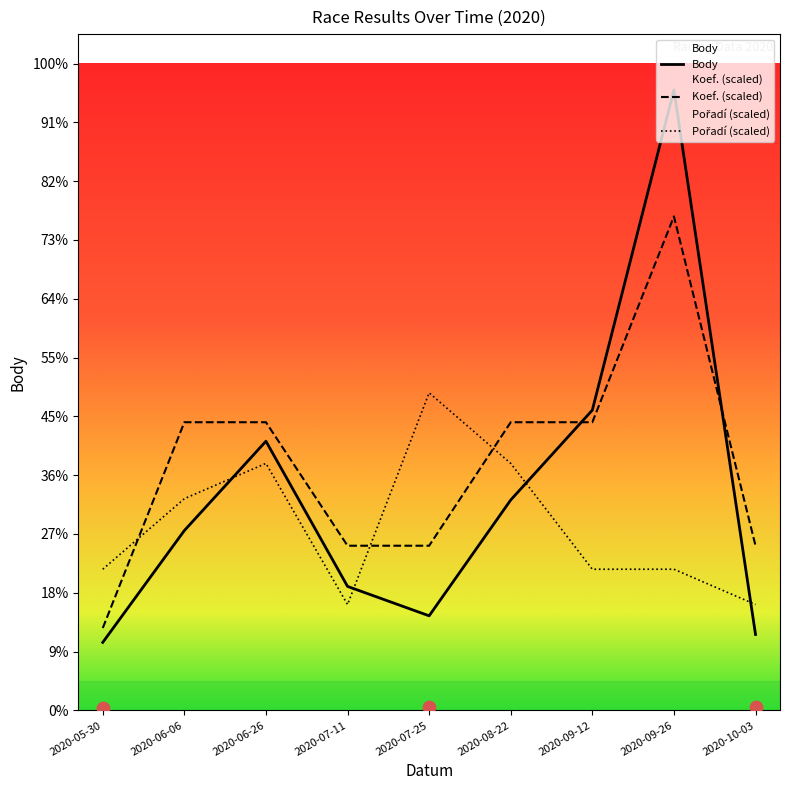

Is the value of Koef. at 2020-09-26 greater than the value of Body at 2020-06-06?

Yes